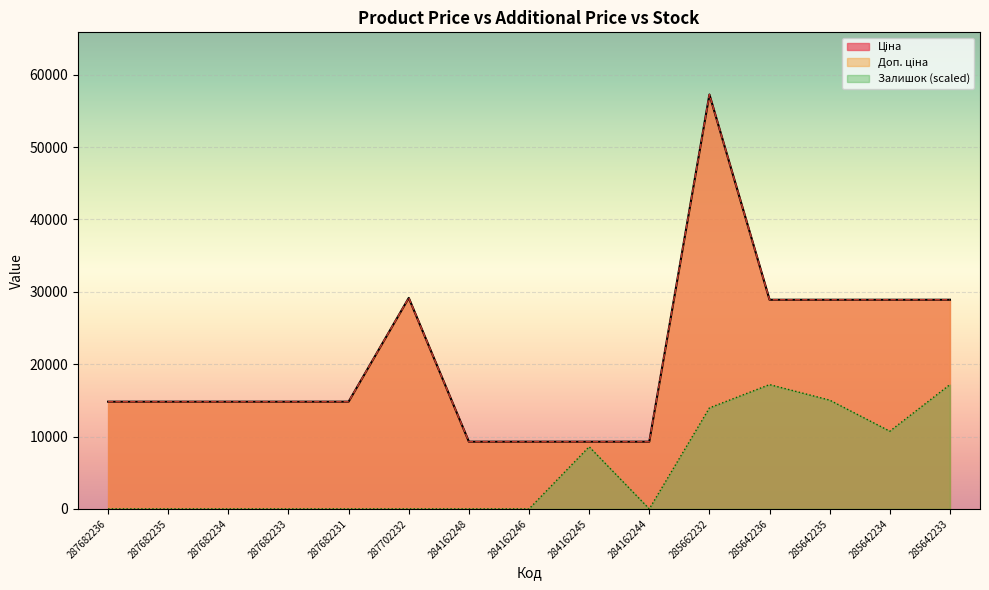

What is the label of the 2nd point from the right?

285642234